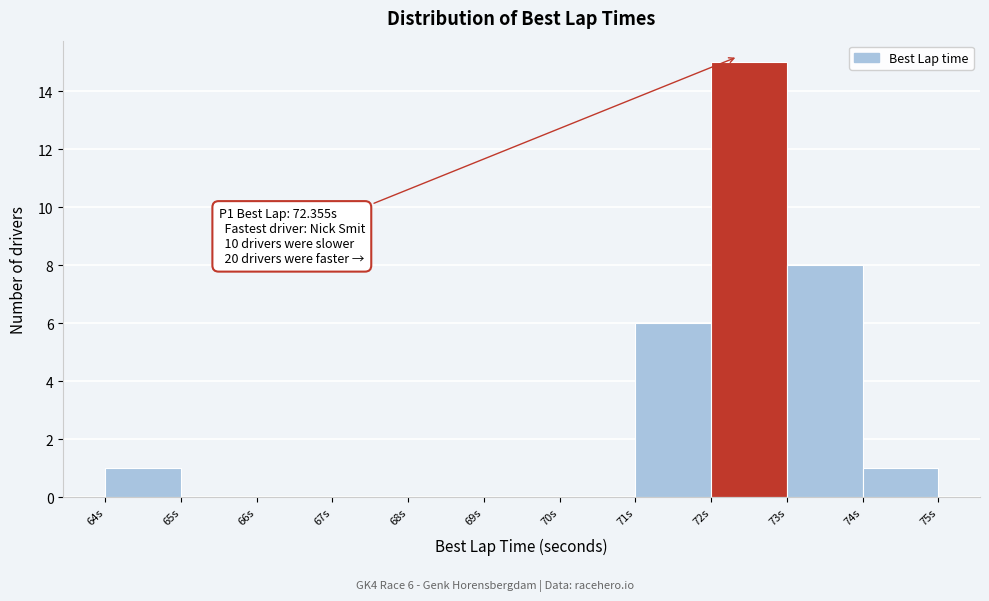

Which range on the x-axis has the tallest bar?

72 to 73